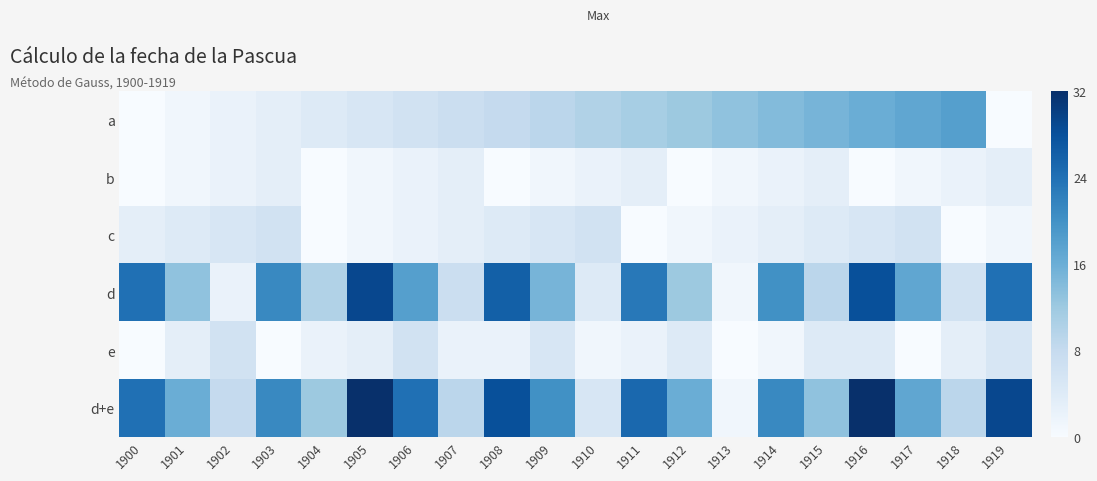

At which category is the sum across all series the highest?

1916